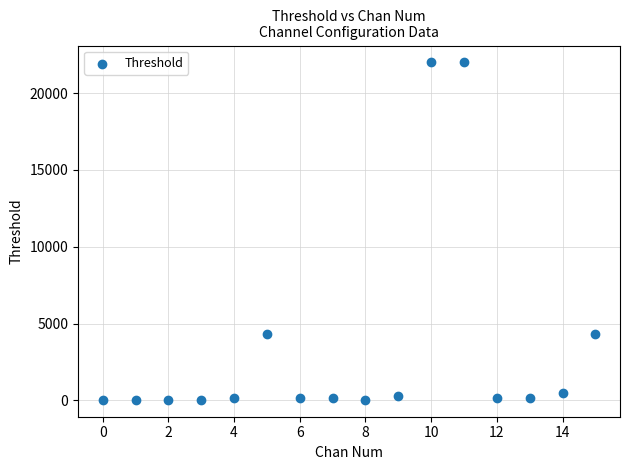

What is the range of Y values (max minus min)?

21977